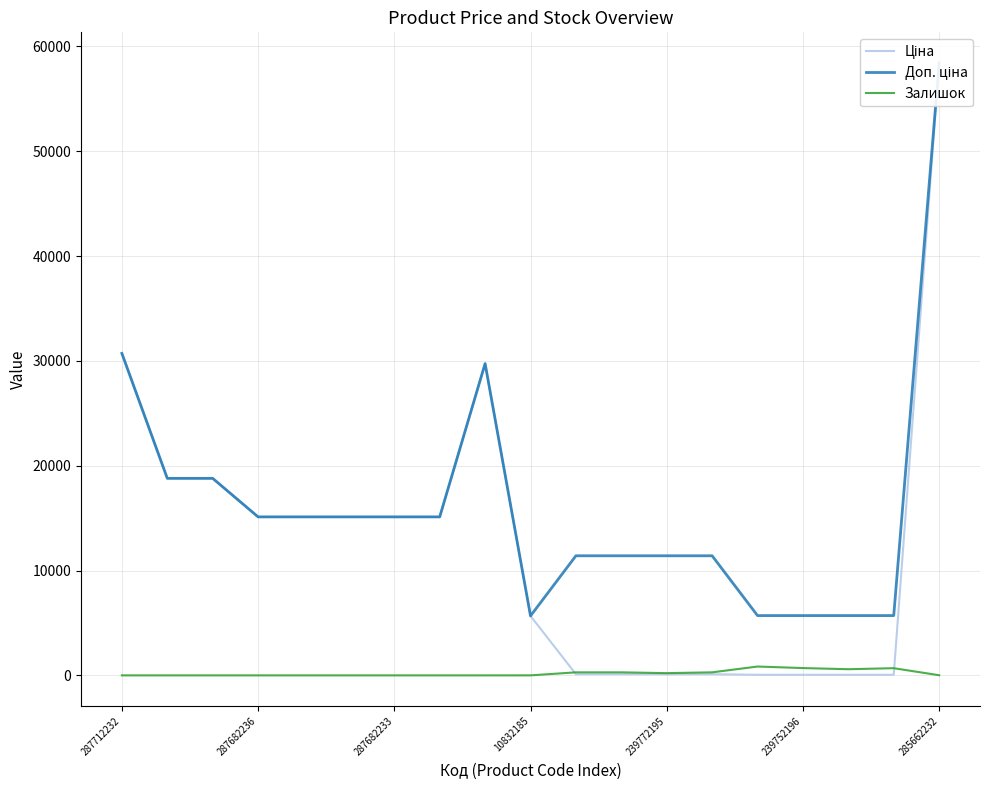

The Залишок series shows 0 at 287682233. True or false?

True